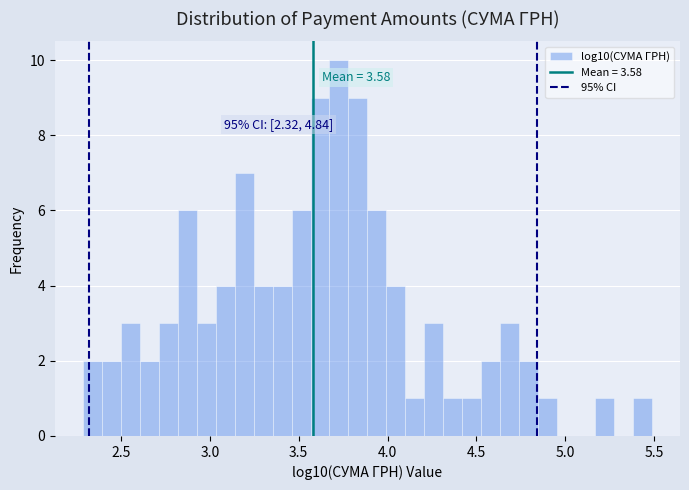

Read against the x-axis, roughly where is the centre of the tallest bar?

3.75